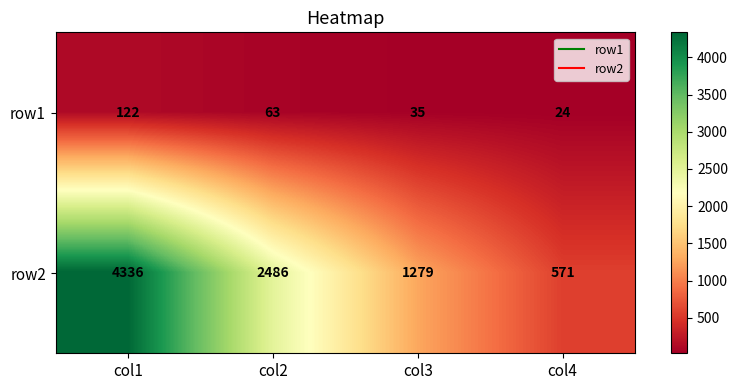

Between col1 and col4, which series saw the biggest shift?

row2